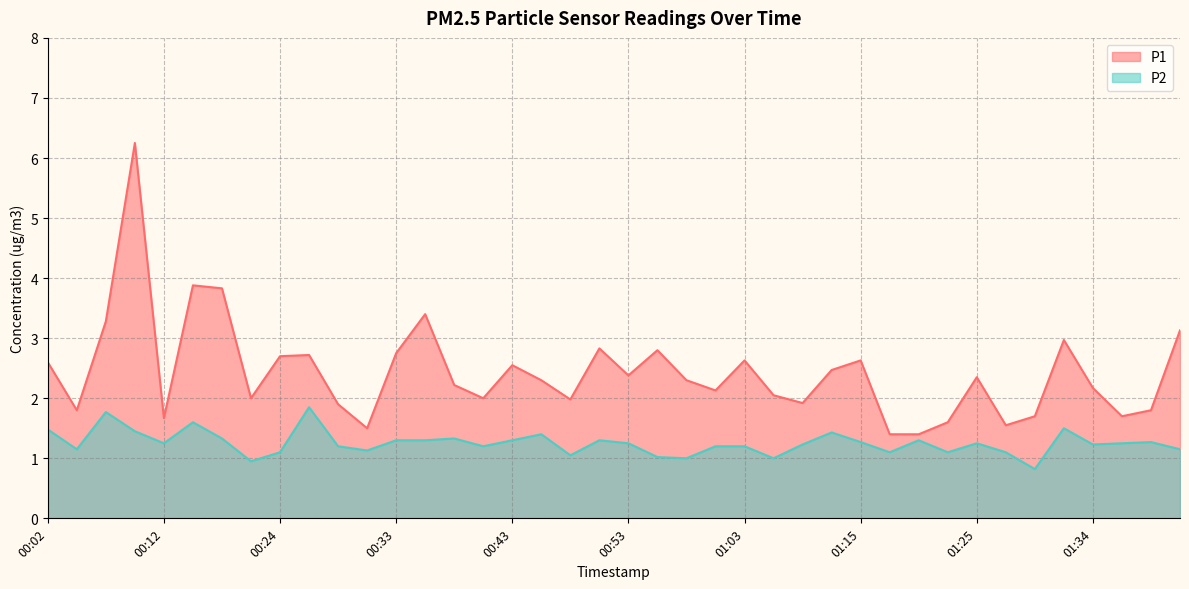

List the series in order of their peak value, lowest first.

P2, P1